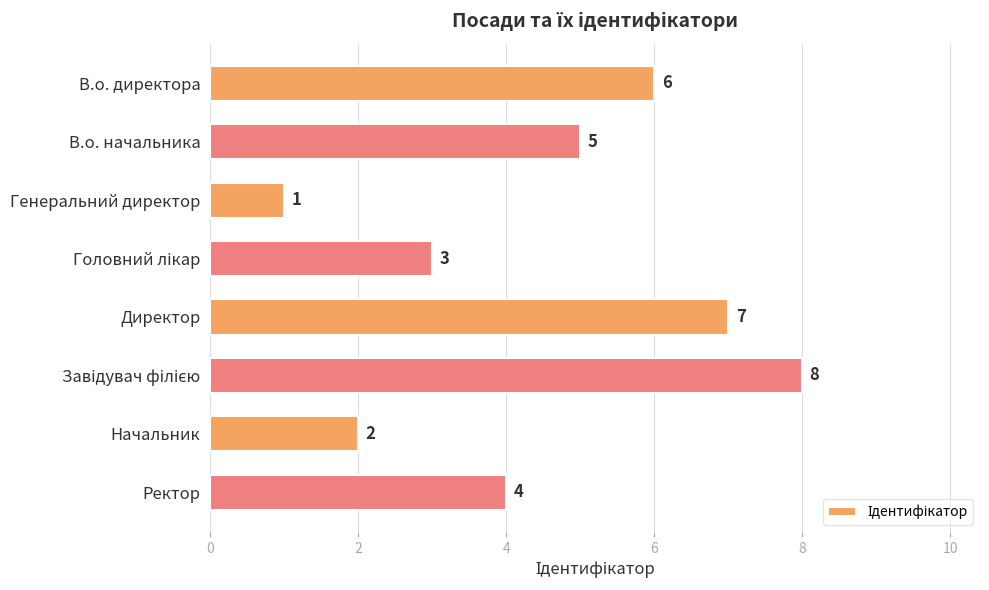

Where is the data nearest to the value 4?

Ректор